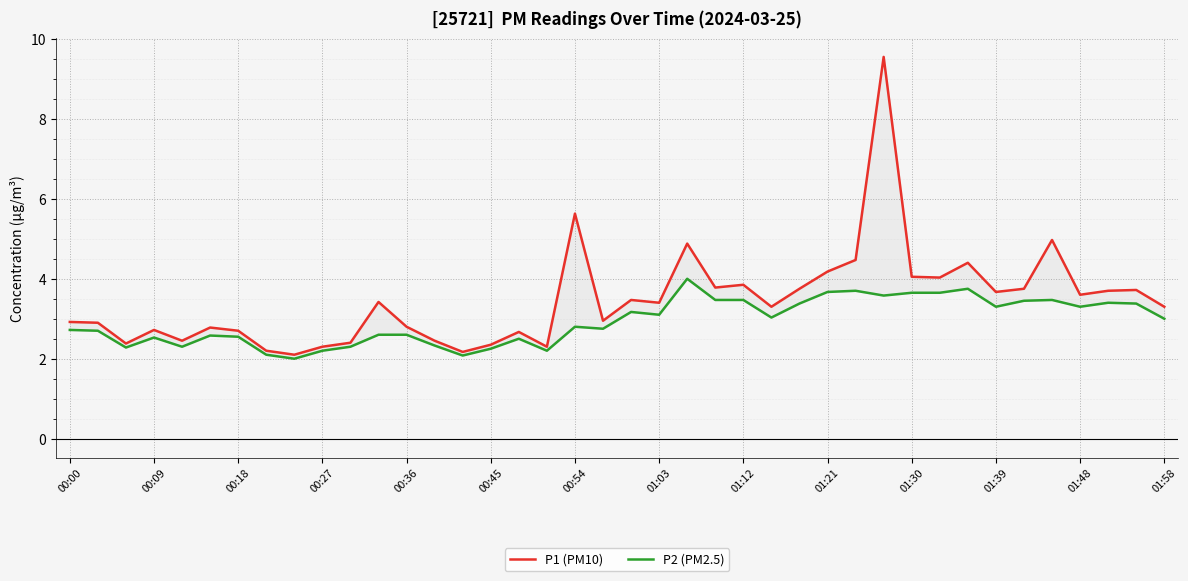

Read the P1 (PM10) value at 23.

3.8